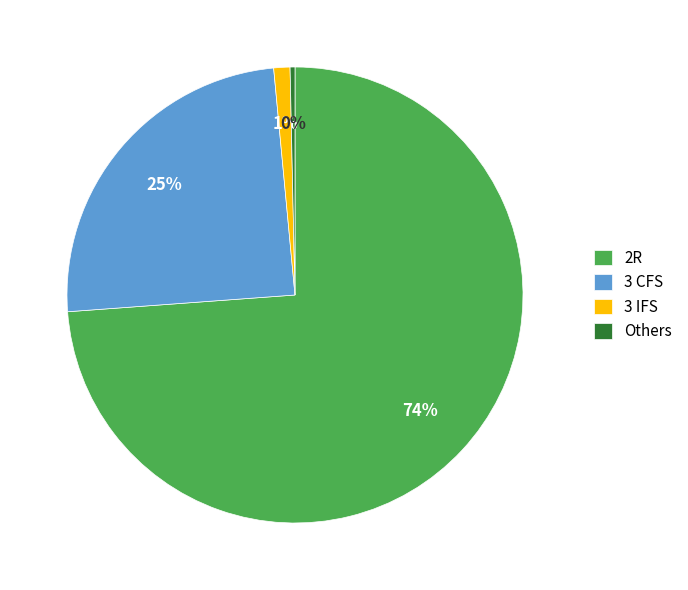

Is it true that 2R is 74% of the pie?

True